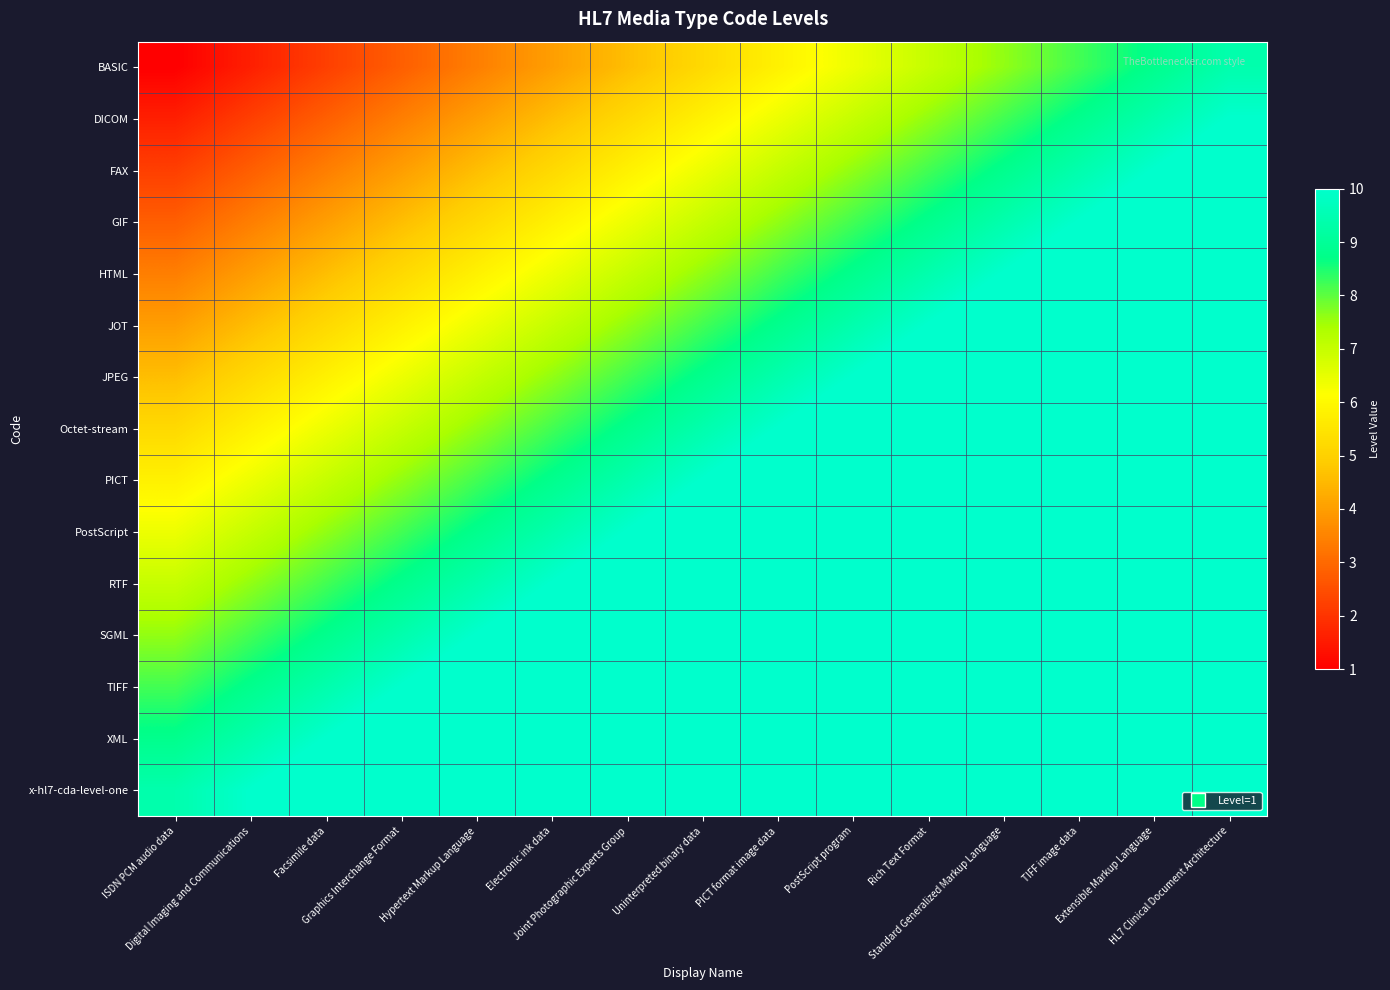

At which category does the chart reach its minimum across all series?

ISDN PCM audio data